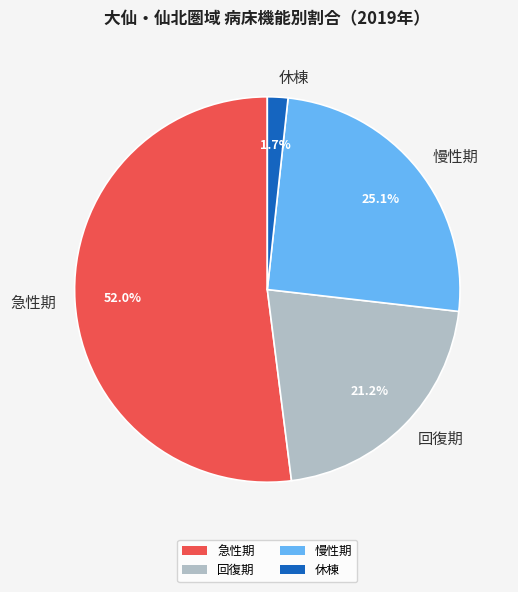

To the nearest percent, what is the average slice percentage?

25%